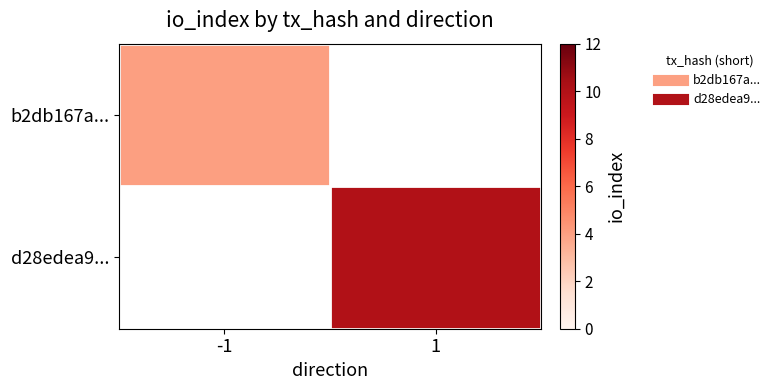

Which series has the largest range (max minus min)?

b2db167a...